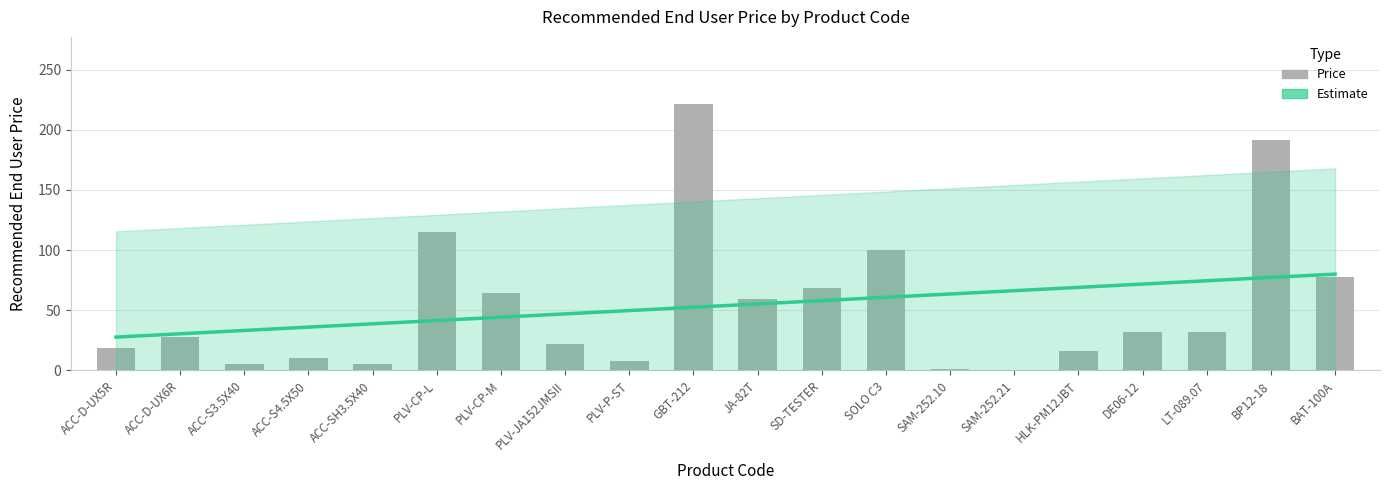

Where does the data first go above 31?

PLV-CP-L